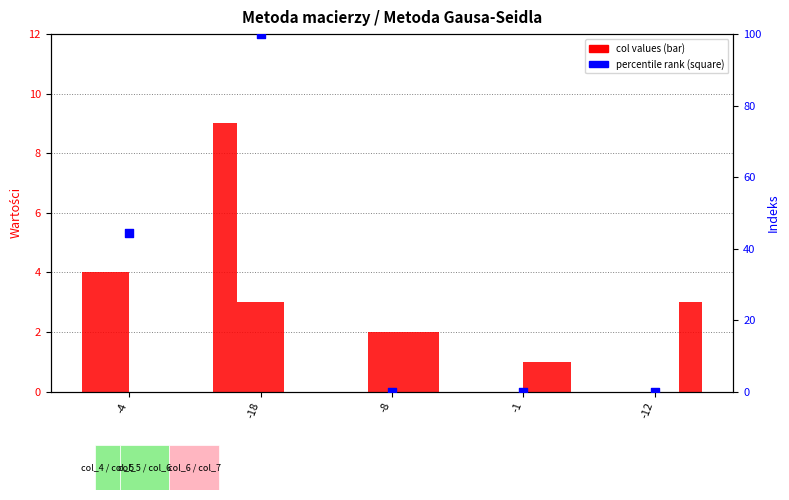

Which series contains the highest Y value?

percentile rank within the sample